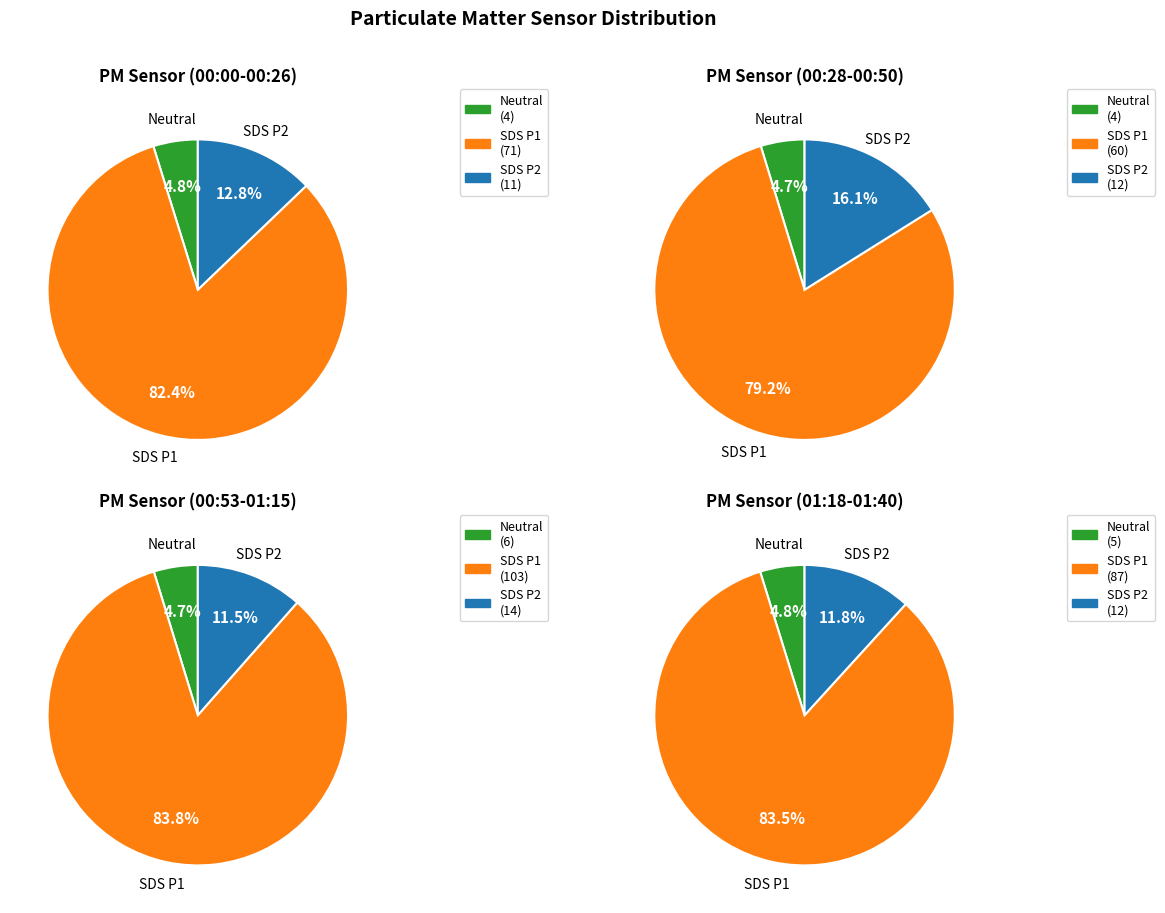

Combined, do 29 and 11 account for over 50%?

No